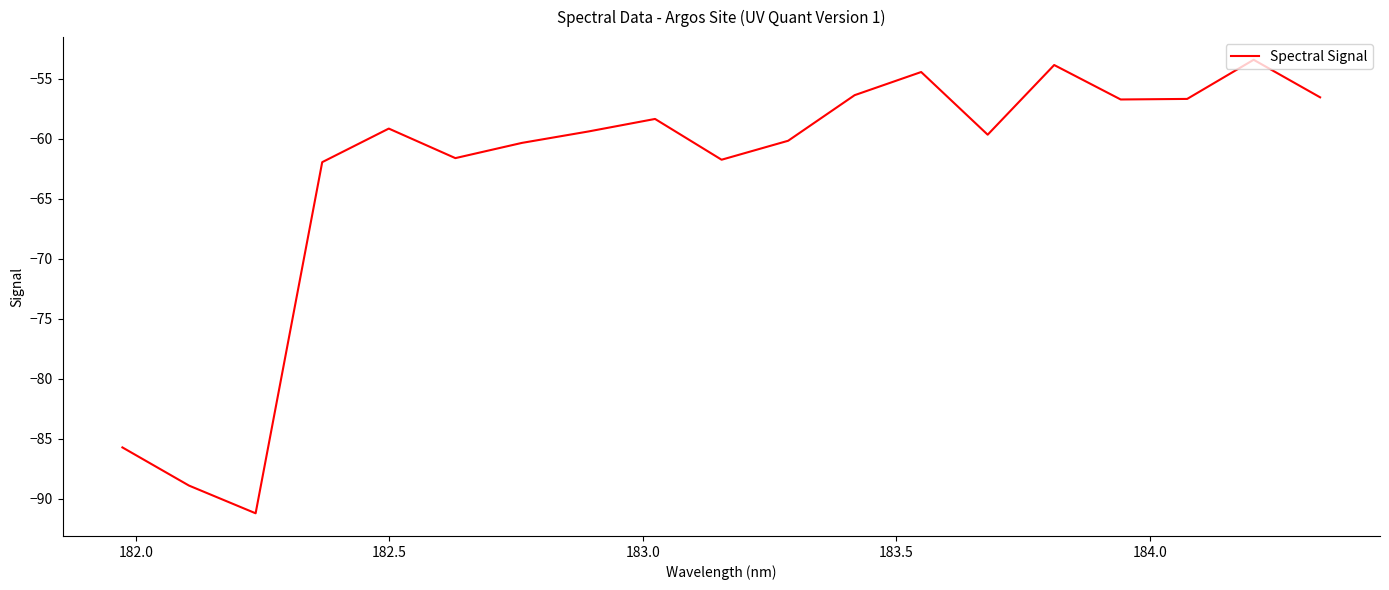

What is the smallest value displayed?

-91.2